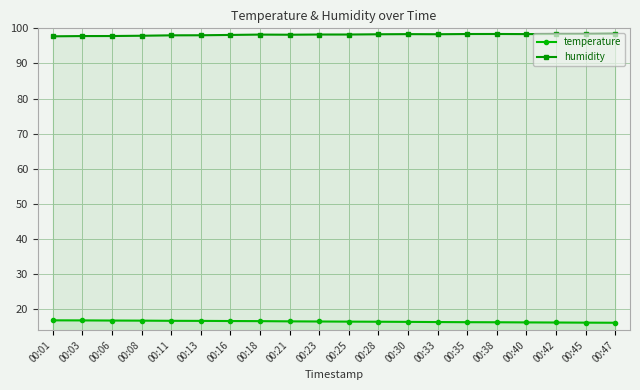

Rank the series by their average value, from lowest to highest.

temperature, humidity